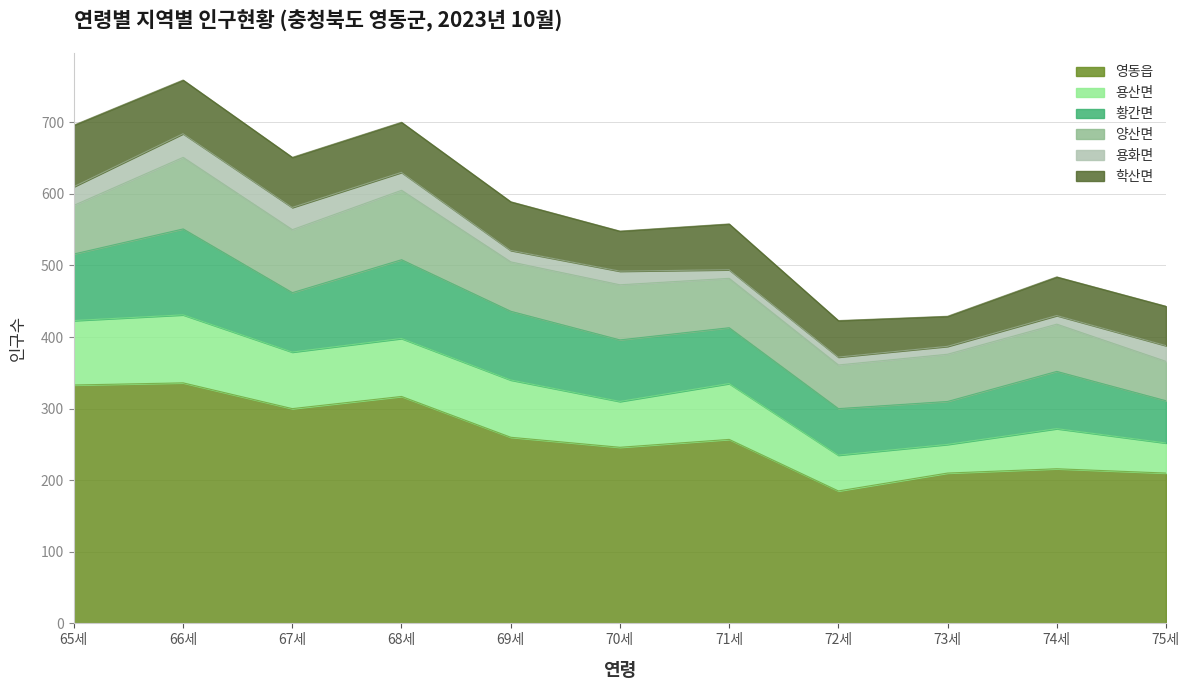

What is the difference between the 용화면 values at 68세 and 74세?

13